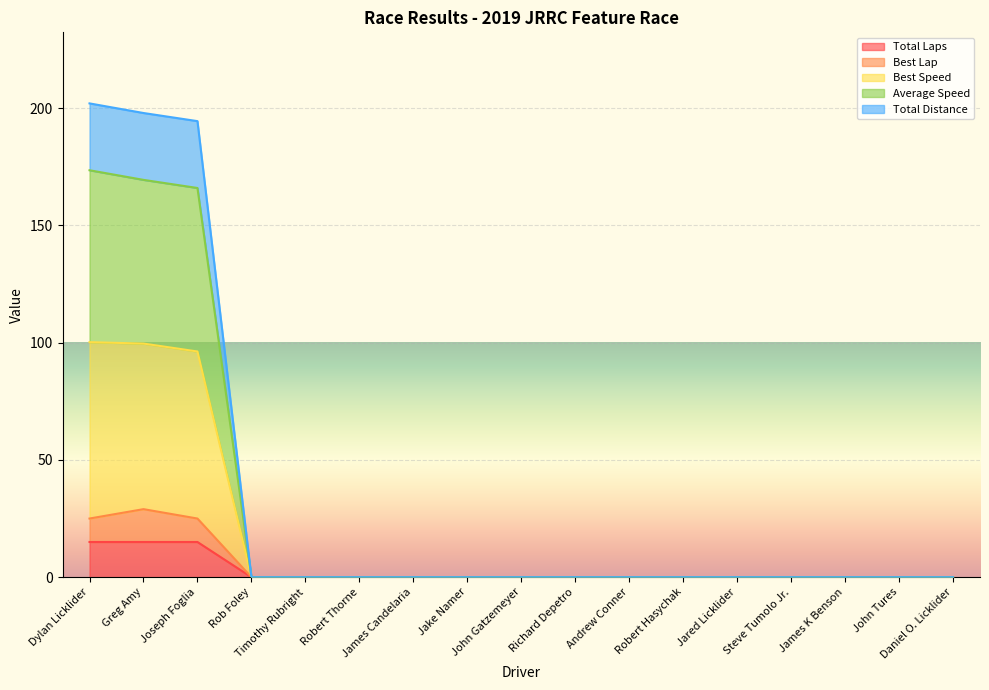

What is the maximum value for Total Laps?

15.0